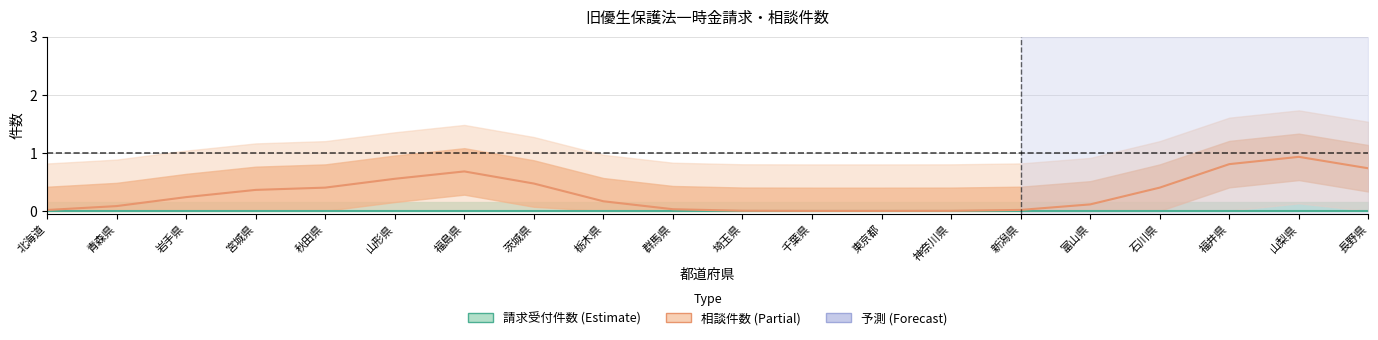

At which category does the data reach its first local valley?

東京都